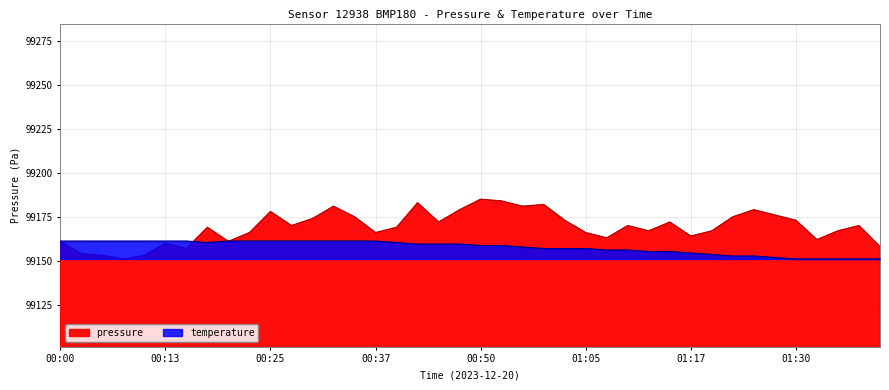

At which label is temperature closest to 99156?

01:07